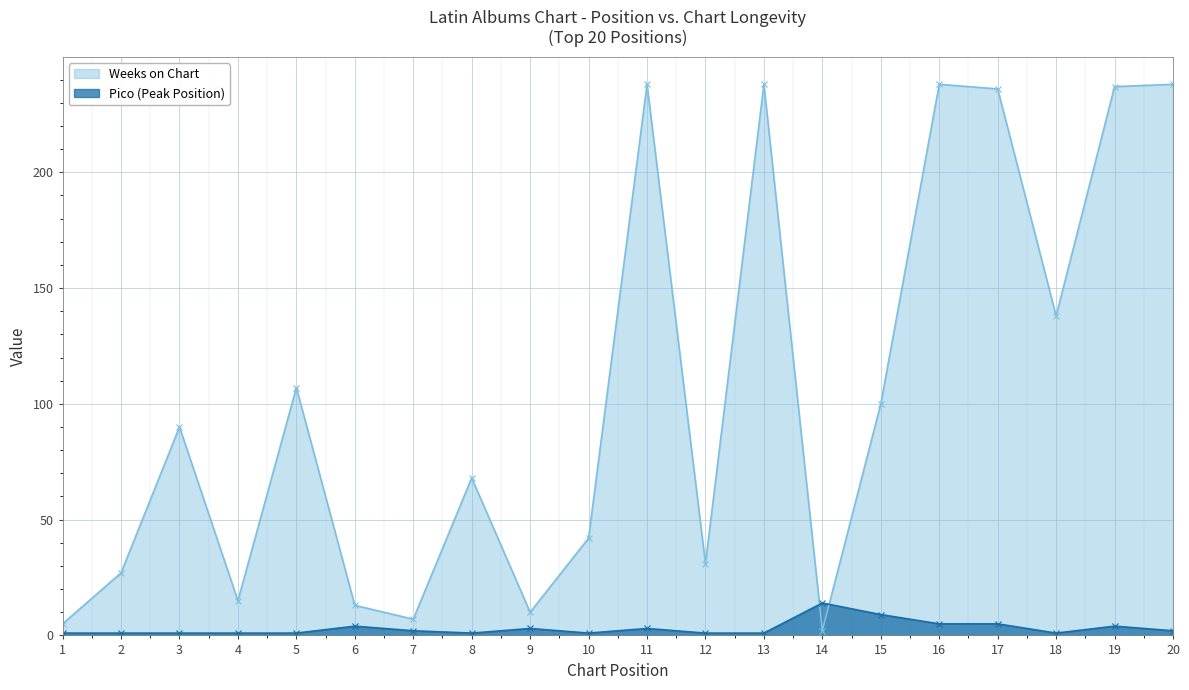

List the labels in order of Pico value, largest first.

14, 15, 16, 17, 6, 19, 9, 11, 7, 20, 1, 2, 3, 4, 5, 8, 10, 12, 13, 18